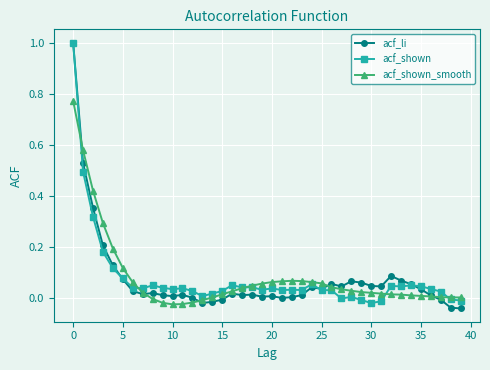

What is the maximum value for acf_li?

1.0